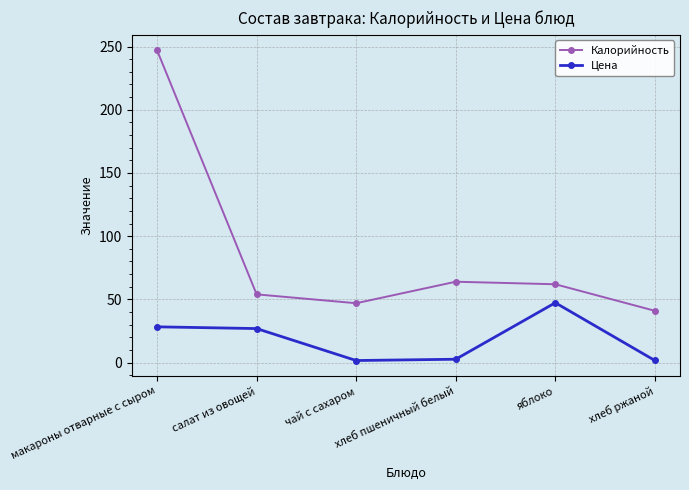

Which series has the widest spread of values?

Калорийность